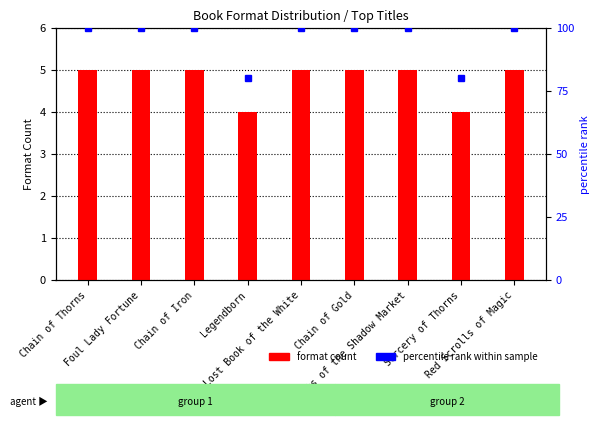

Which has a higher value, Sorcery of Thorns or Chain of Gold?

Chain of Gold